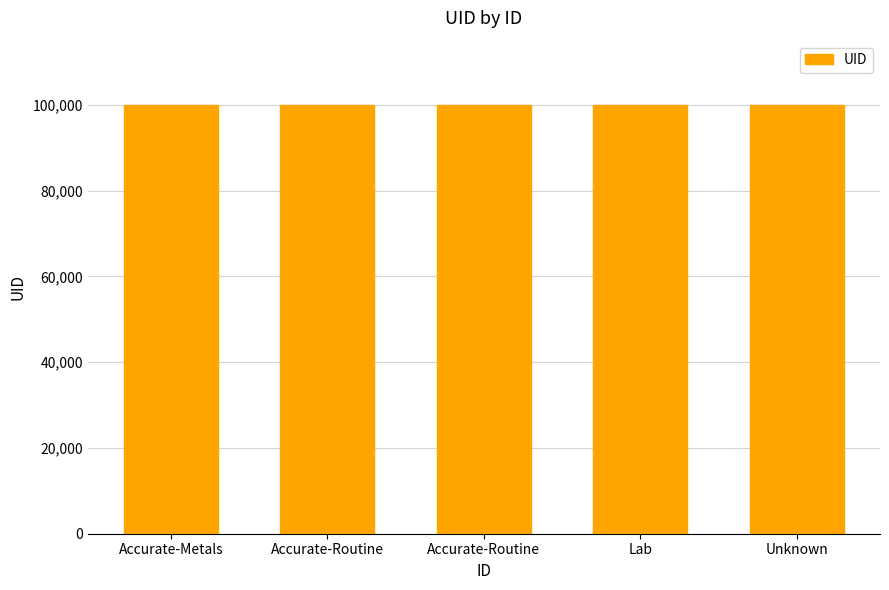

How many bars are there in total?

5